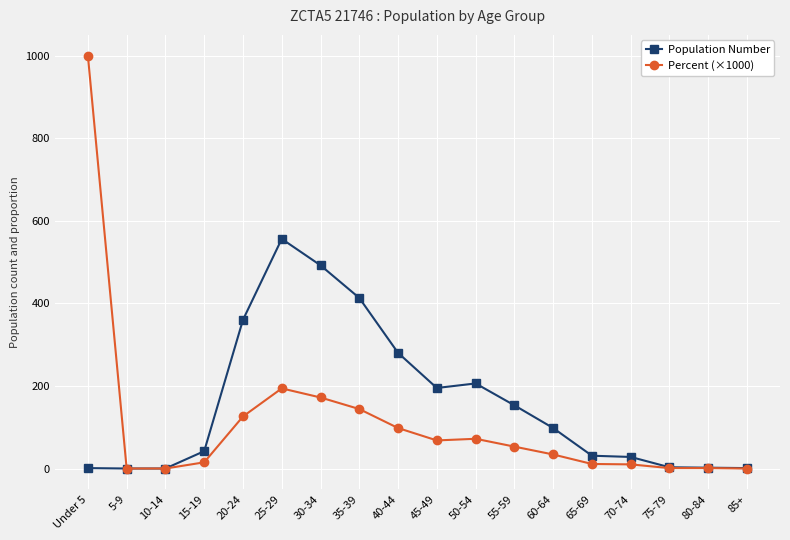

Rank the series at 65-69 from lowest to highest value.

Percent (×1000), Population Number